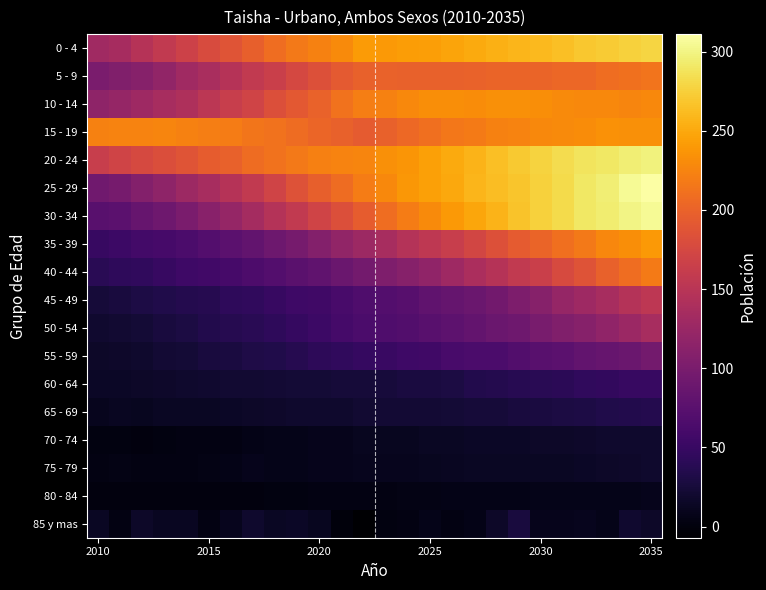

Which series has the largest total across all categories?

20 - 24